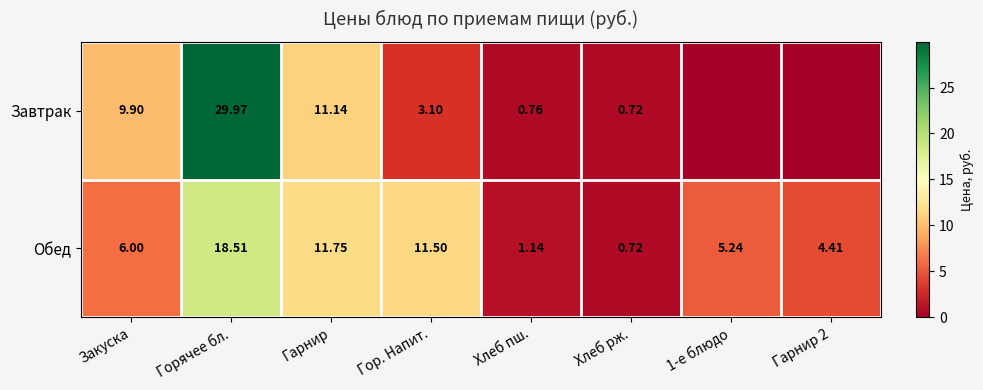

Rank the series at Гор. Напит. from lowest to highest value.

Завтрак, Обед